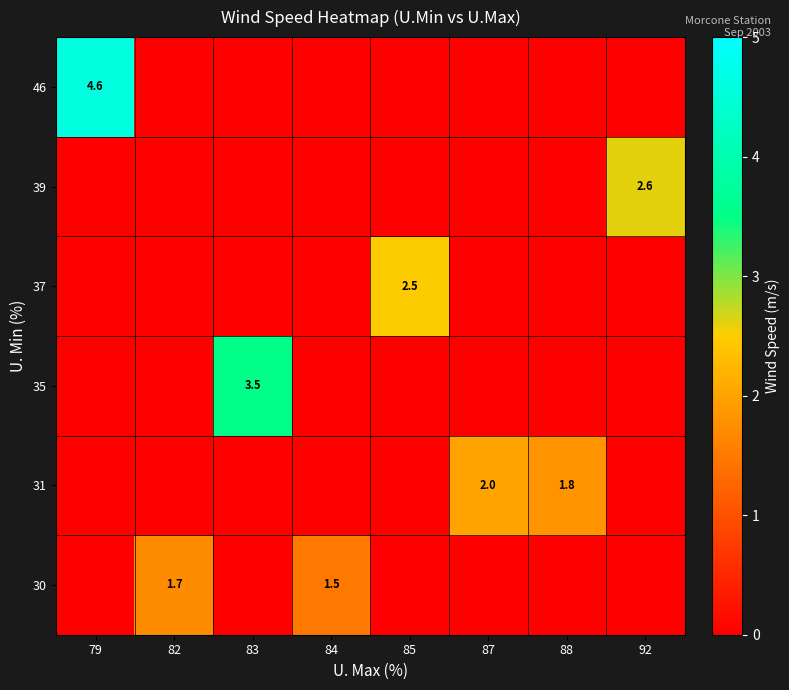

Which label corresponds to the largest value in the chart?

79